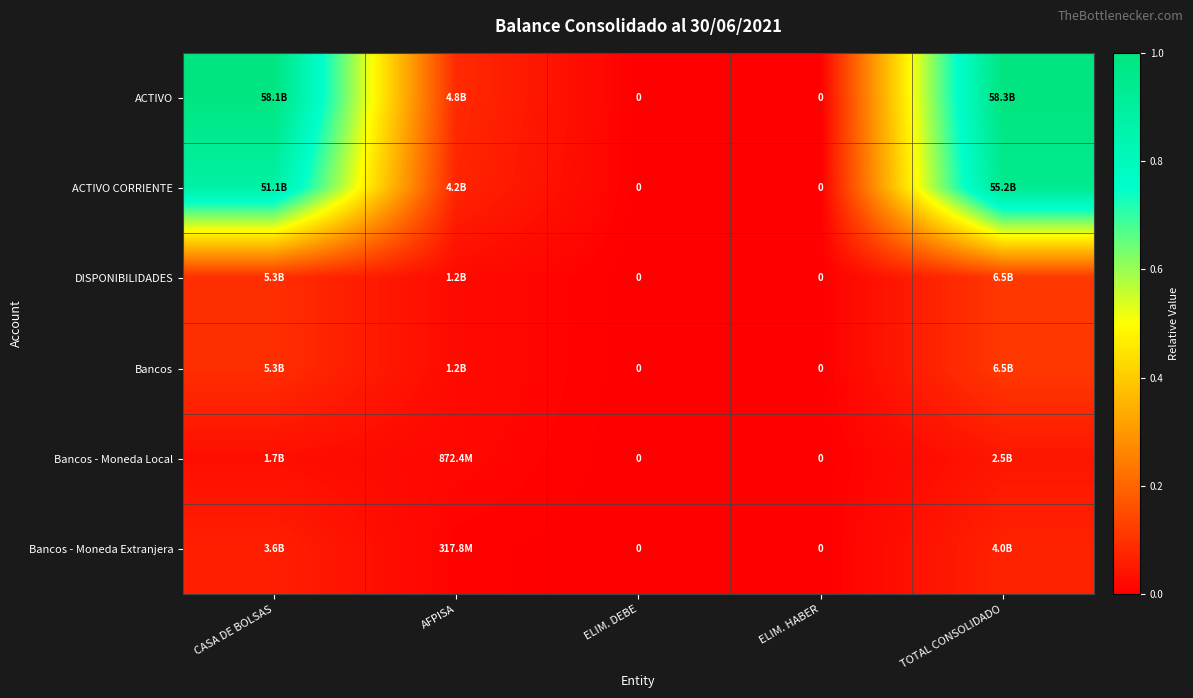

True or false: ACTIVO has a value of 1.0 at TOTAL CONSOLIDADO.

True